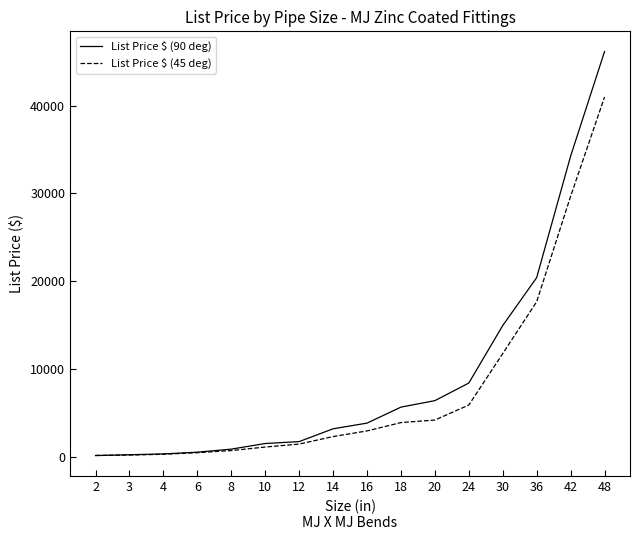

Which series has the largest range (max minus min)?

List Price $ (90 deg)